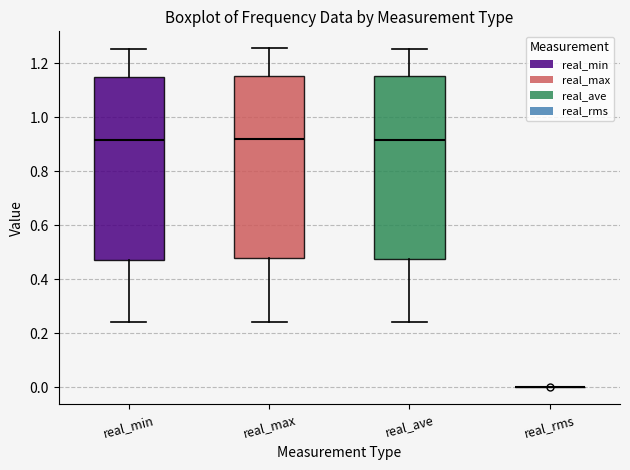

Where does the median line of the box for real_ave sit on the y-axis? The values are not printed on the chart, so give them approximately, as read against the axis.

0.92